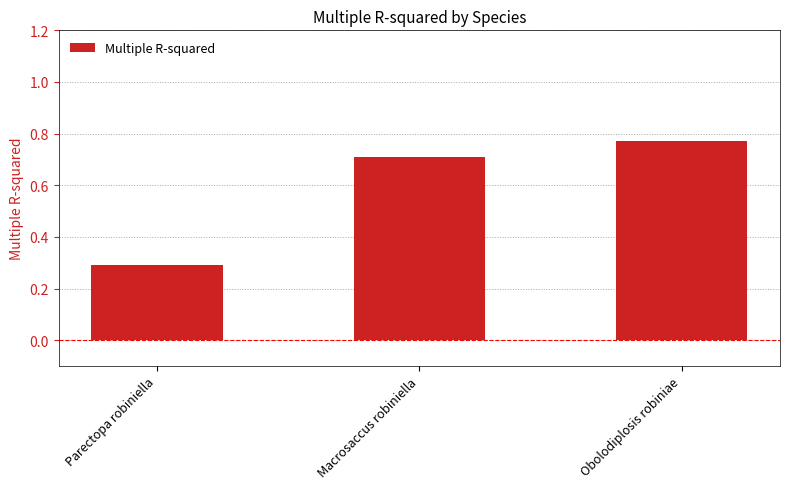

At which category does the chart reach its peak across all series?

Obolodiplosis robiniae